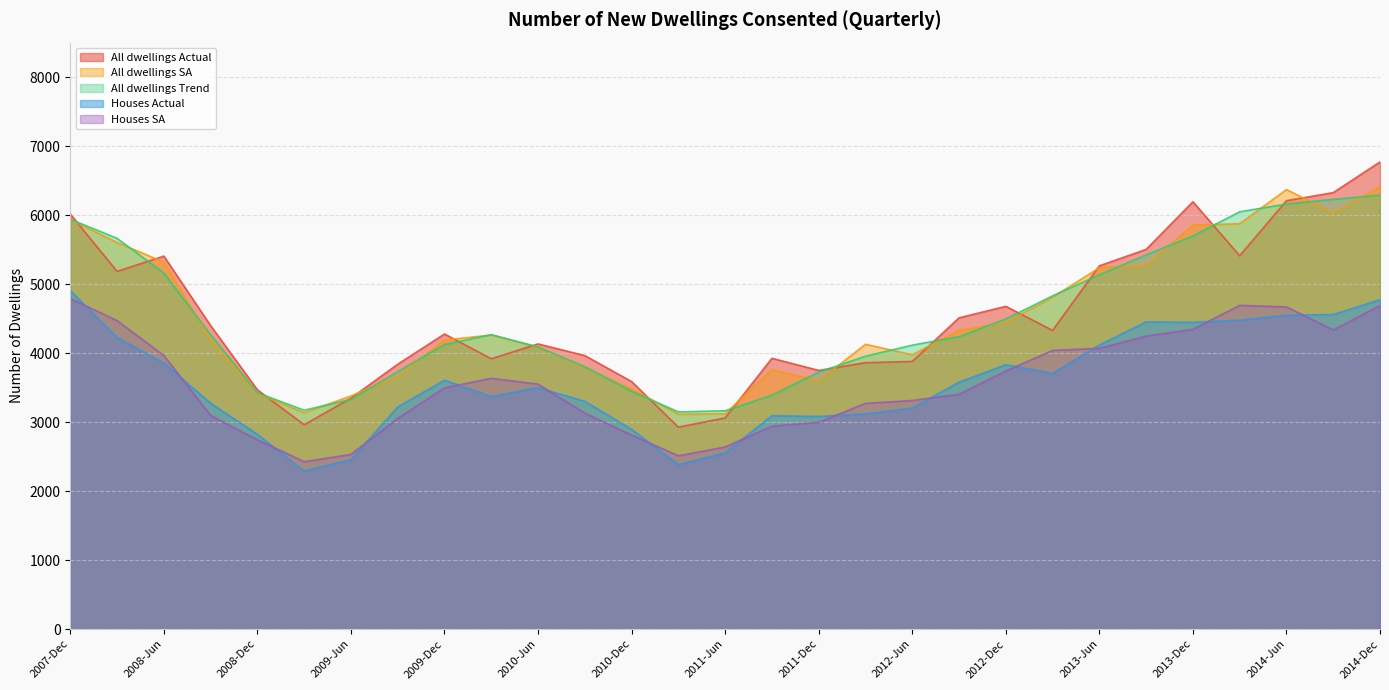

In All dwellings Actual, how many points are lower than both neighbors (excluding endpoints)?

7